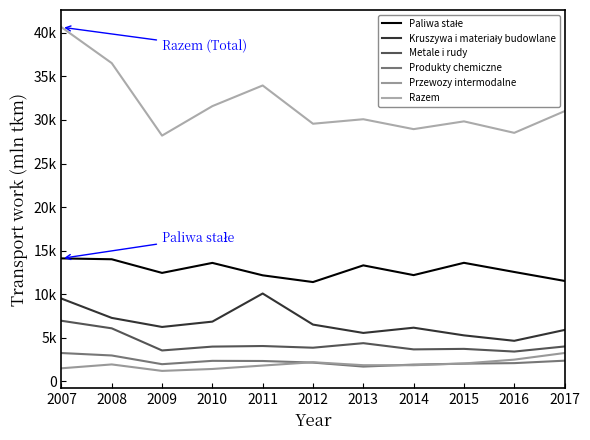

Where is the first local maximum for Metale i rudy?

2011